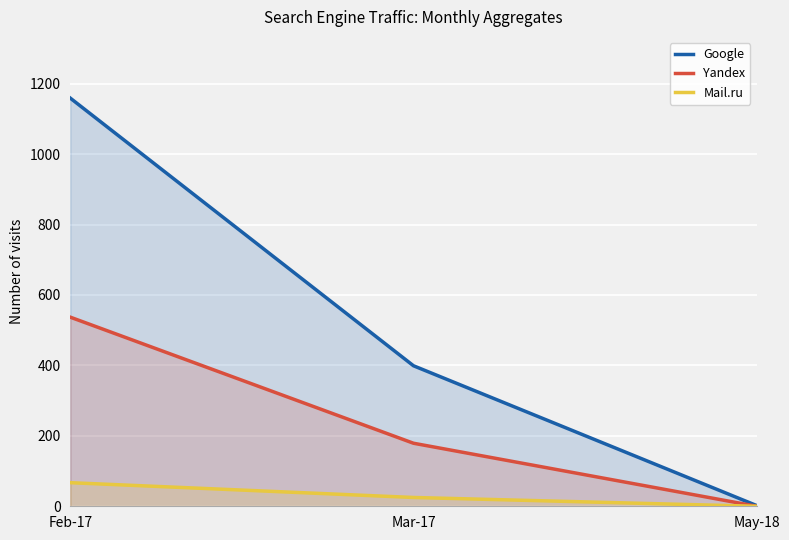

What is the value of the Google point at the 2nd from the left?

399